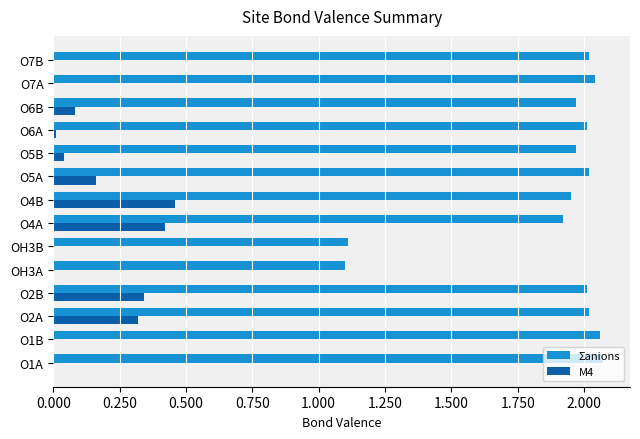

How many categories are shown in the chart?

14